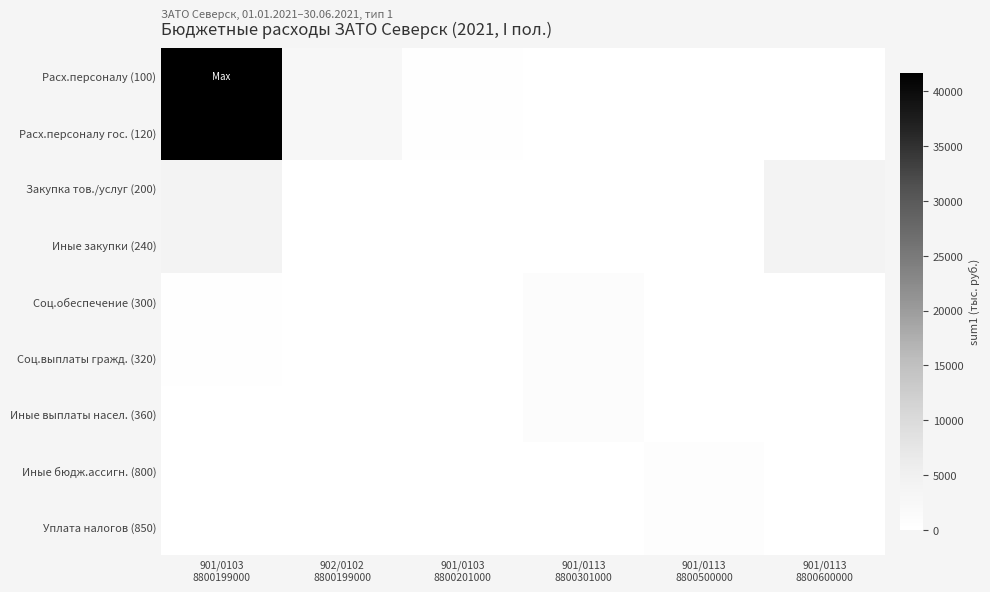

Count the number of data series in this chart.

9